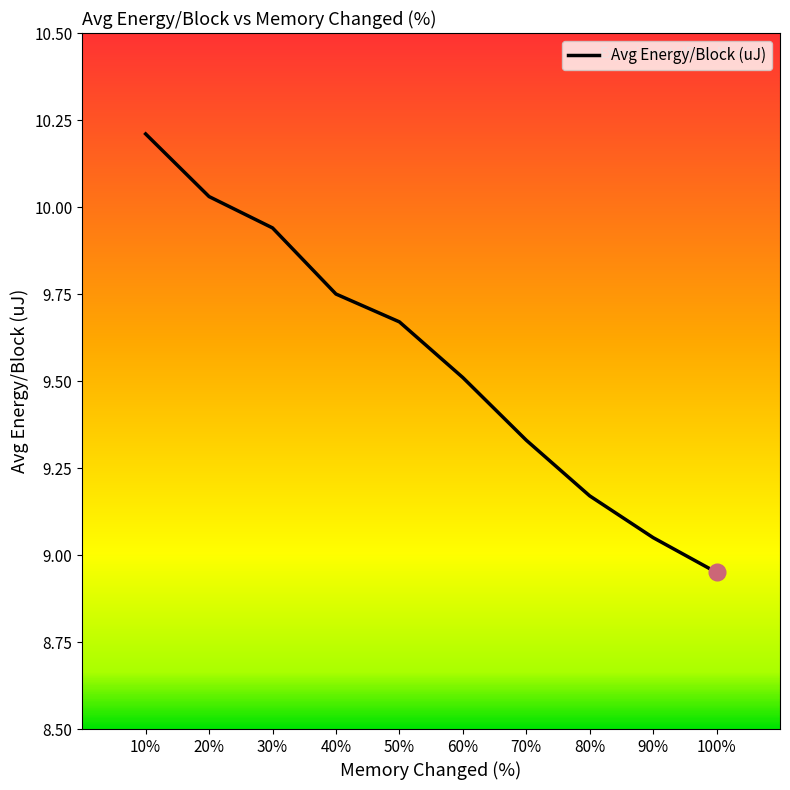

What position from the left is 70%?

7